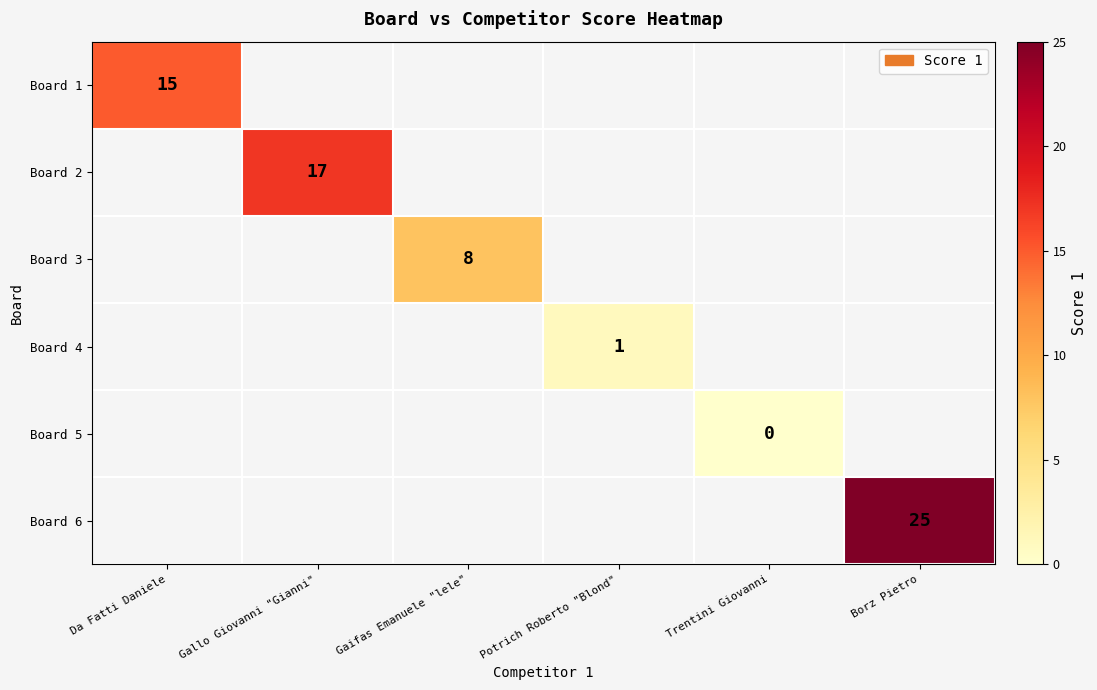

True or false: Board 1 has a value of 15 at Da Fatti Daniele.

True